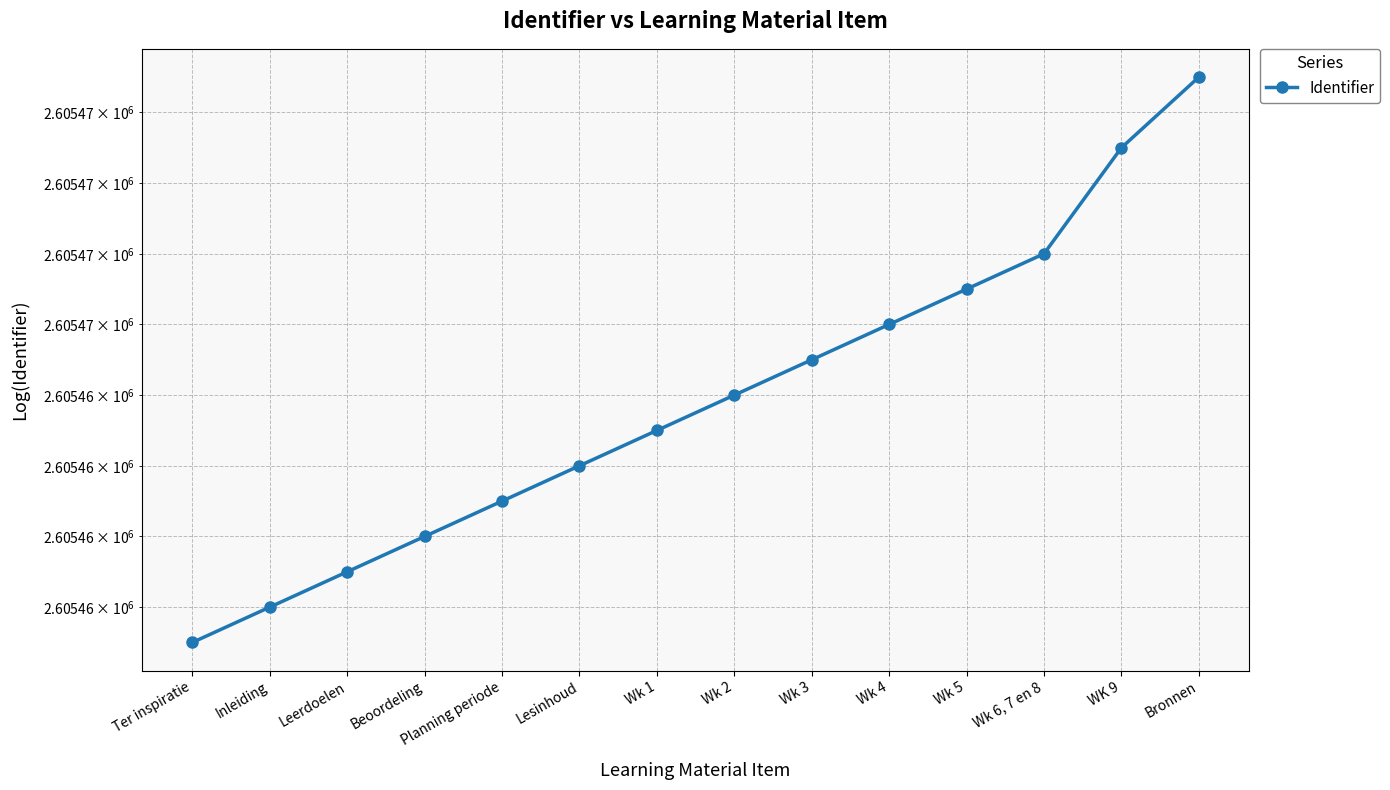

Approximately how many times larger is the value at Inleiding compared to Lesinhoud?

1.0